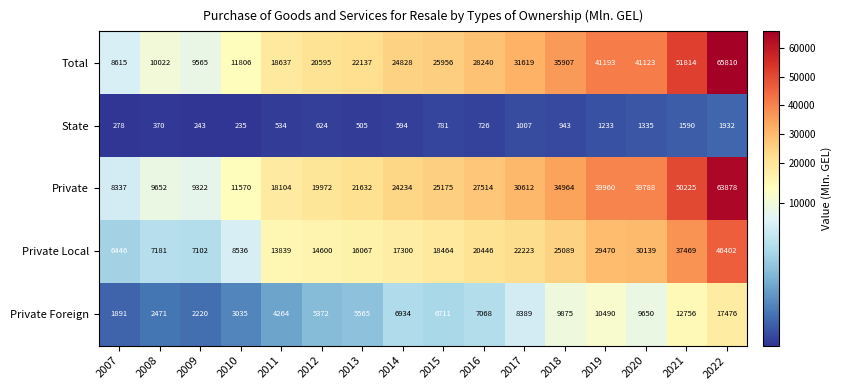

Is the value of Private Foreign at 2008 greater than the value of State at 2018?

Yes